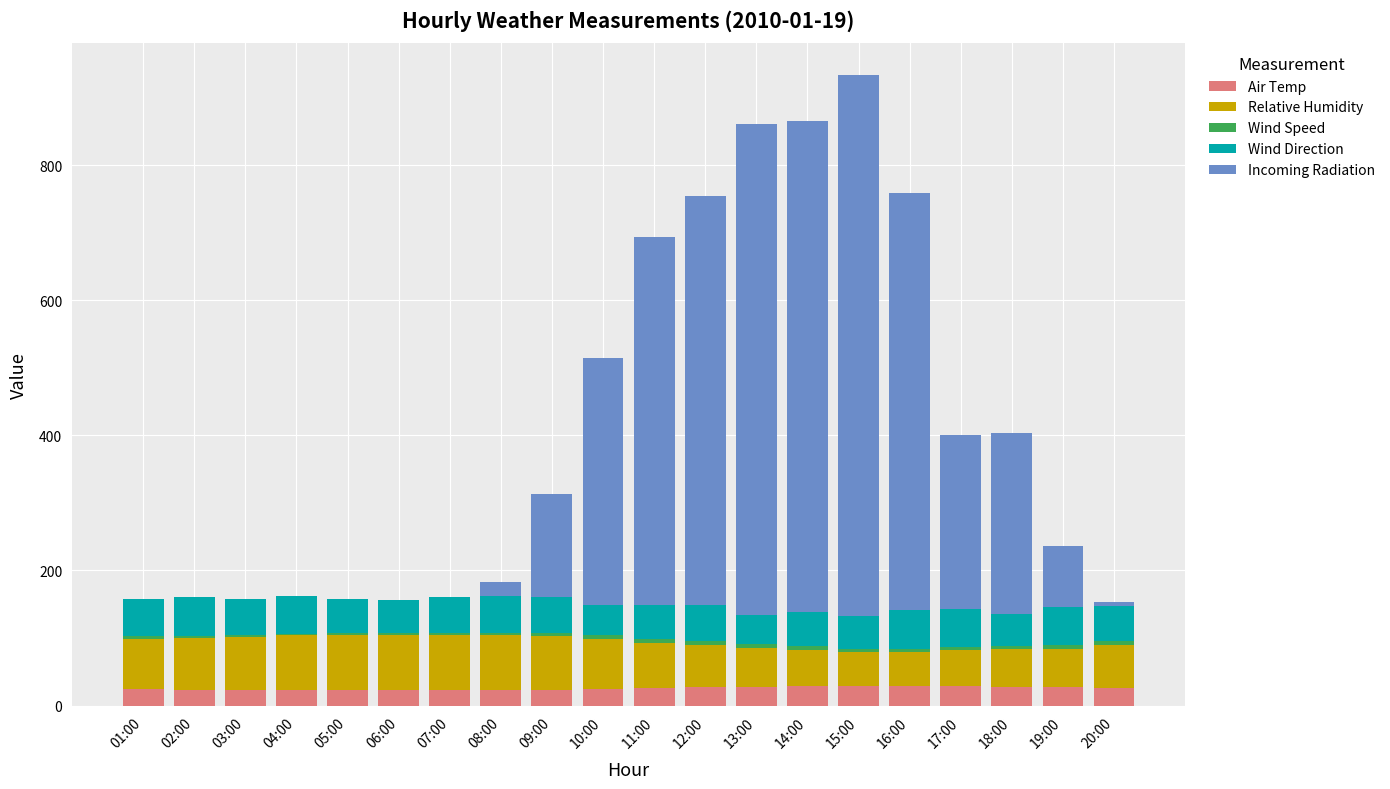

What is the highest value of the Air Temp series?

29.0